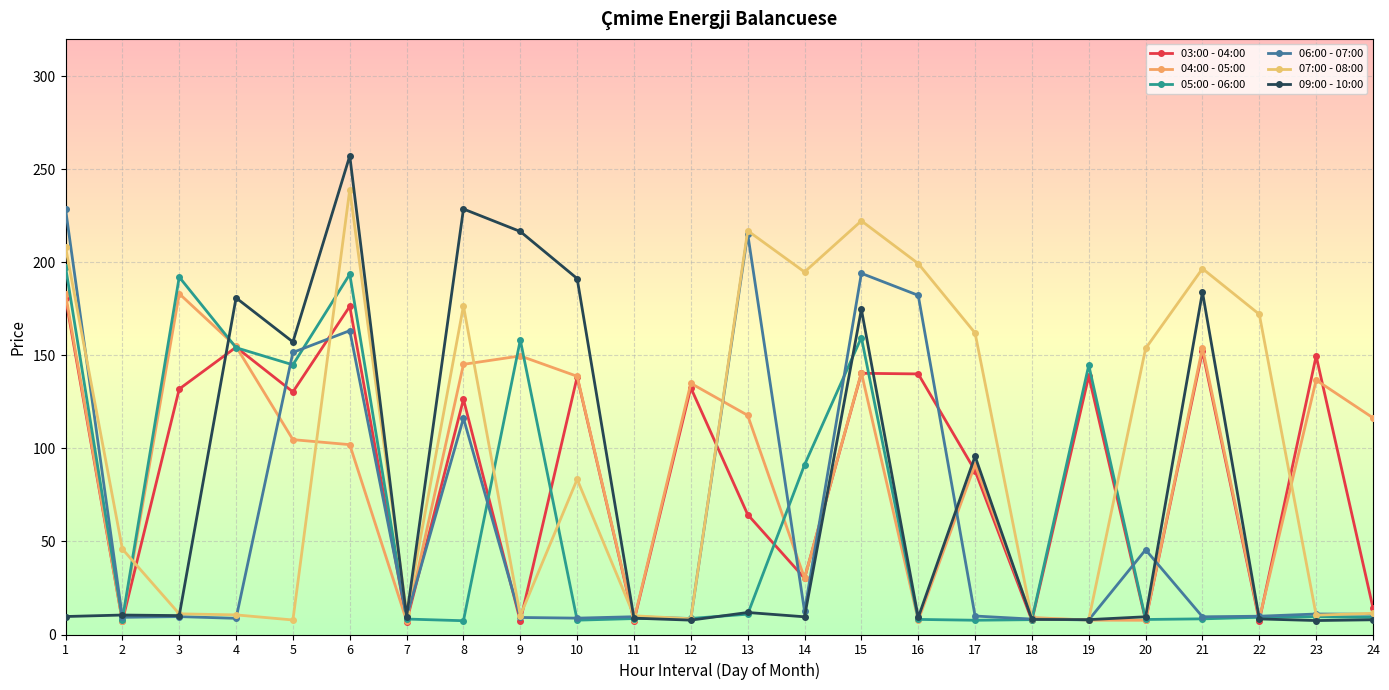

What is the smallest value displayed?

7.0